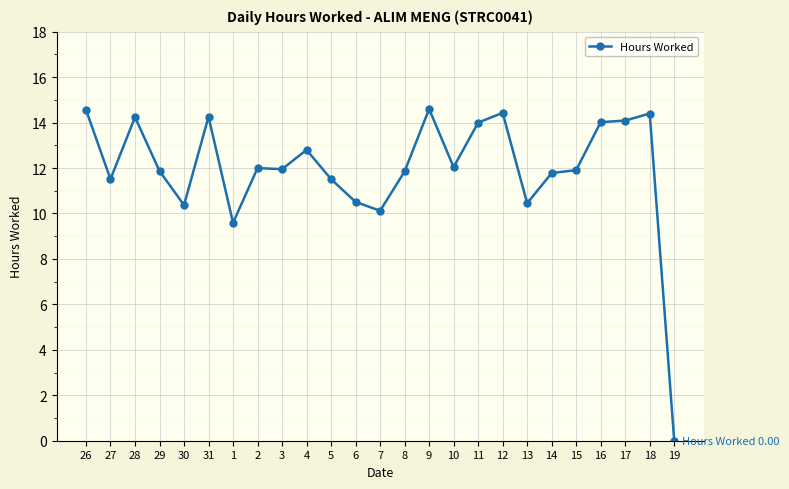

What is the label of the 16th point from the left?

10